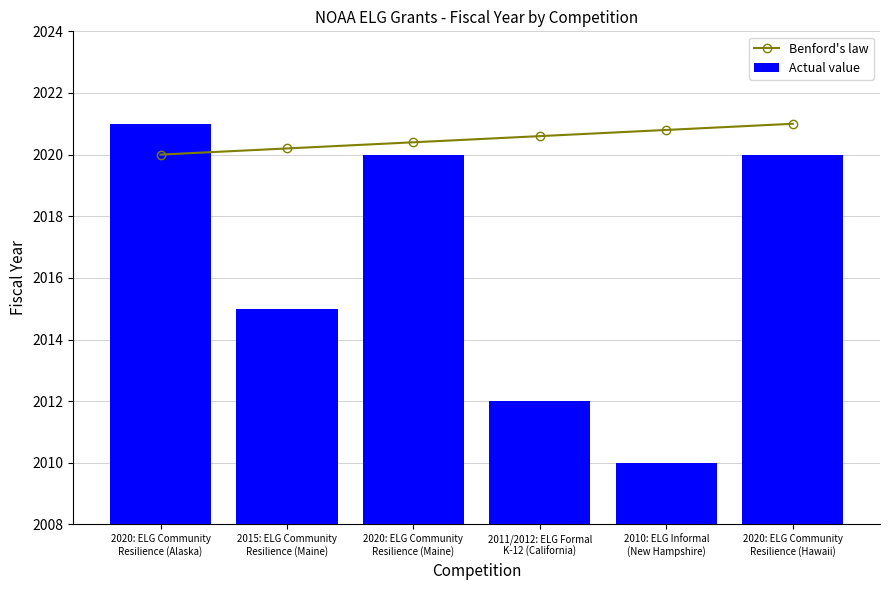

What is the highest value of the Actual value series?

2021